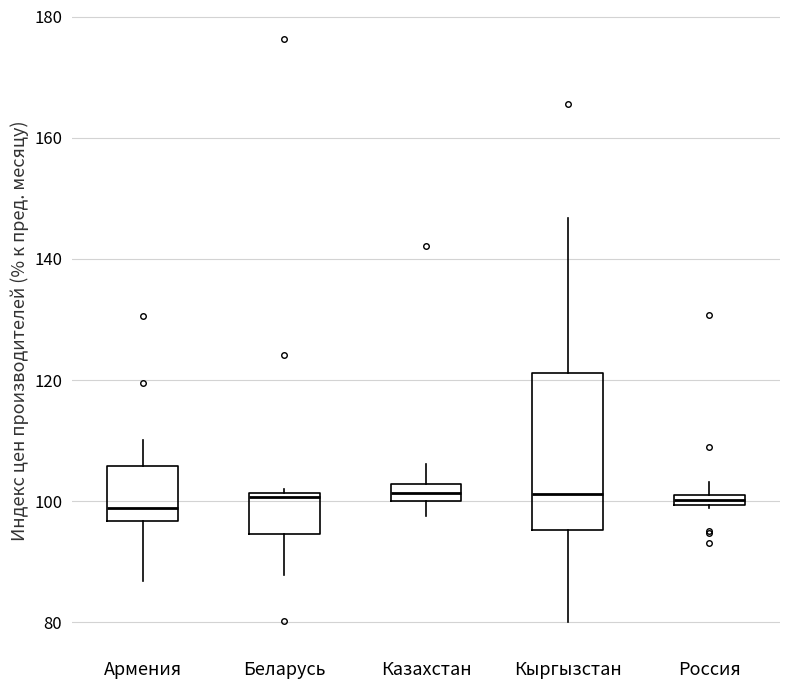

Where does the lower whisker of the box for Армения end on the y-axis? The values are not printed on the chart, so give them approximately, as read against the axis.

86